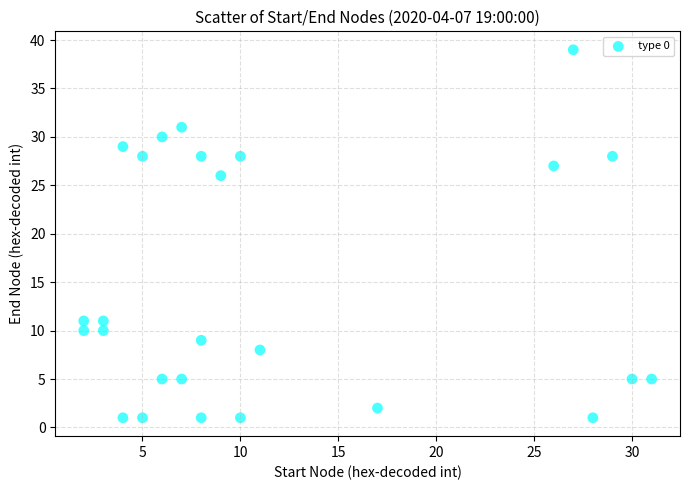

What is the range of X values (max minus min)?

29